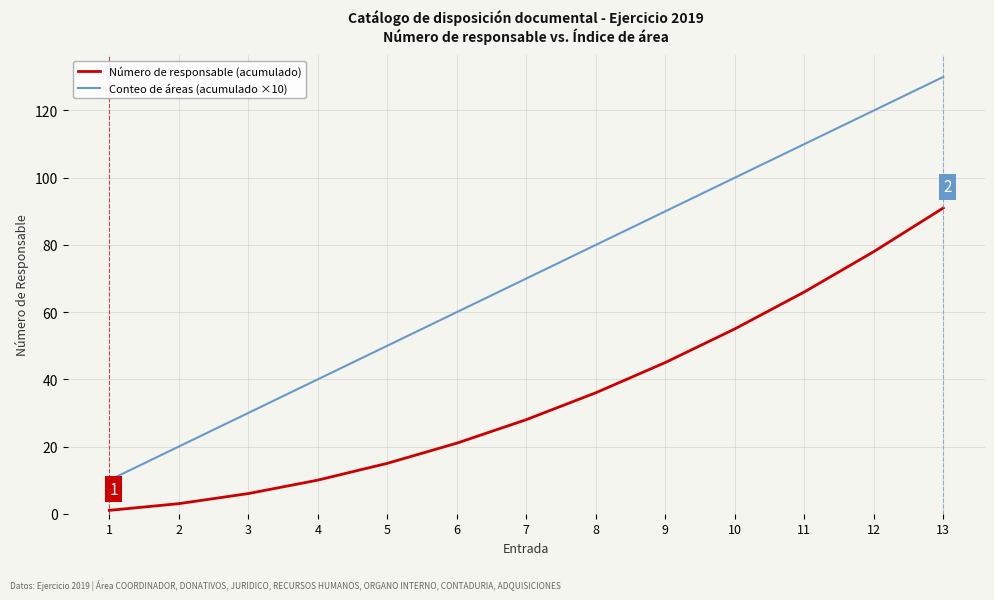

What is the difference between the maximum and minimum values in the Número de responsable (acumulado) series?

90